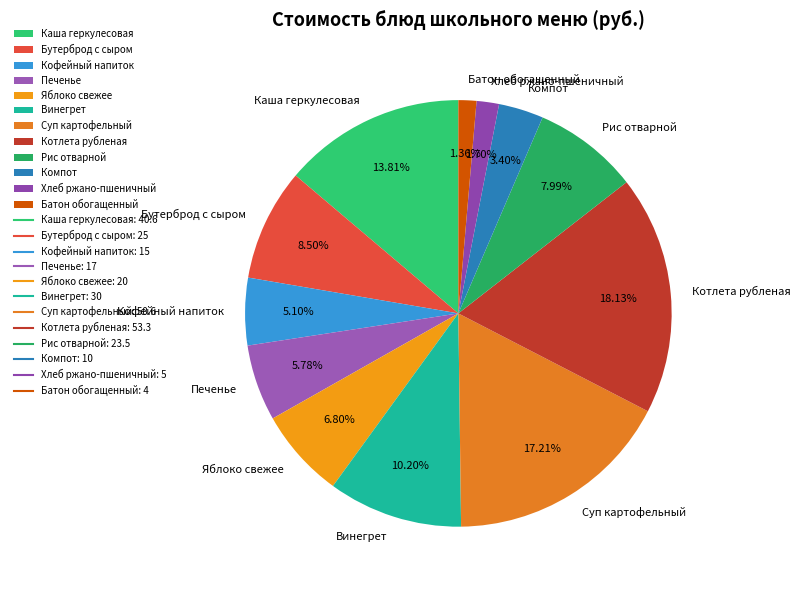

Which slice is the largest?

Котлета рубленая